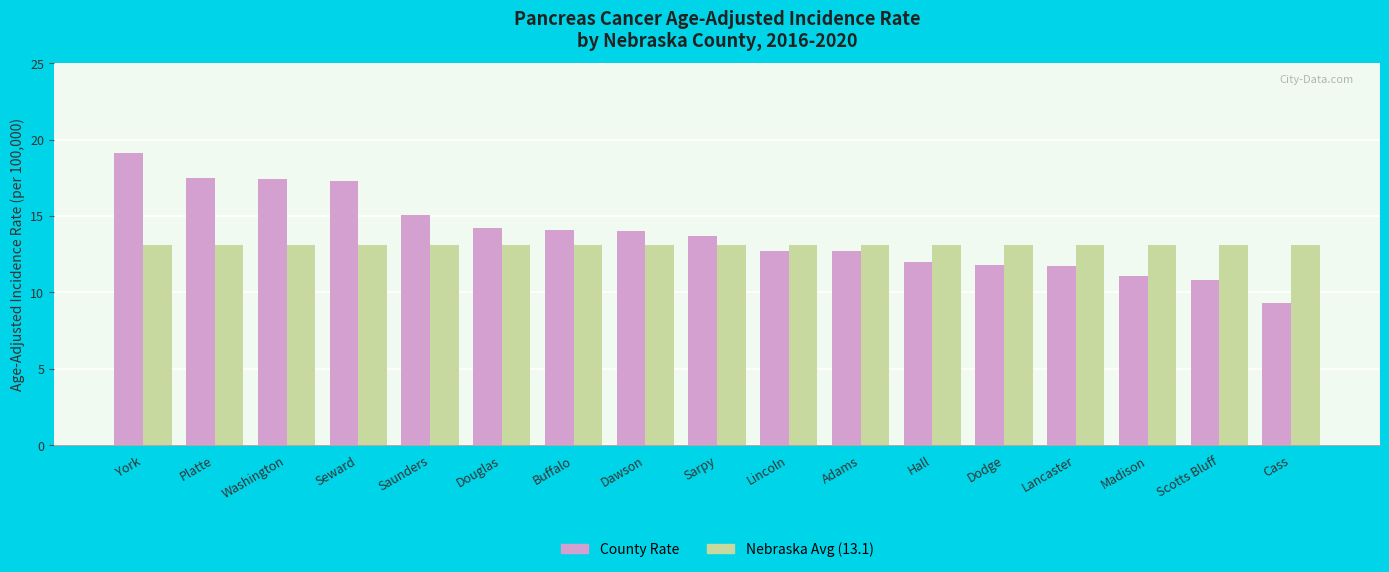

At how many categories does at least one series exceed 10?

17